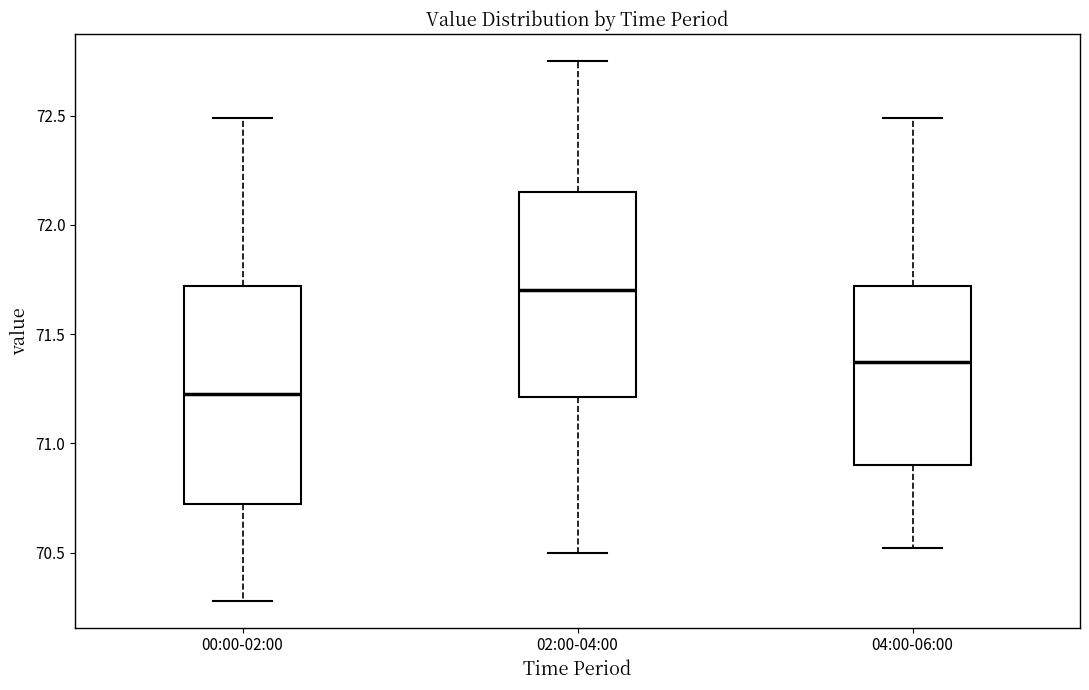

Reading left to right, transcribe this box plot: for each box, give where its median line is, the range the box spans, and where its two whiskers end, as read against the y-axis. The values are not printed on the chart, so give them approximately, as read against the axis.

00:00-02:00: median 71.25, box 70.70 to 71.70, whiskers 70.30 to 72.50
02:00-04:00: median 71.70, box 71.20 to 72.15, whiskers 70.50 to 72.75
04:00-06:00: median 71.35, box 70.90 to 71.70, whiskers 70.50 to 72.50